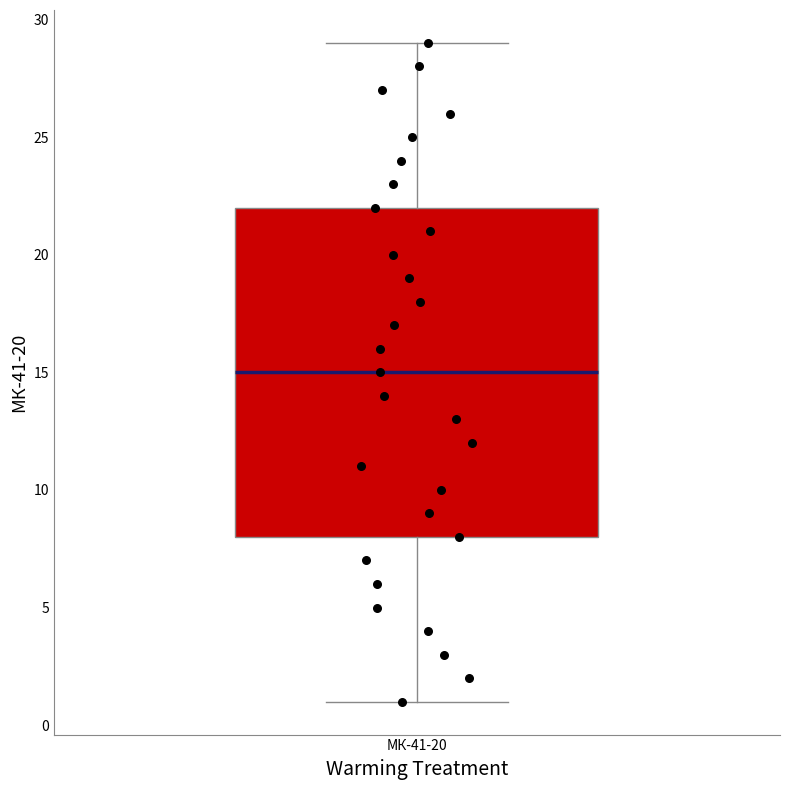

Transcribe this box plot: give where the median line is, the range the box spans, and where the two whiskers end, as read against the y-axis. The values are not printed on the chart, so give them approximately, as read against the axis.

median 15, box 8 to 22, whiskers 1 to 29